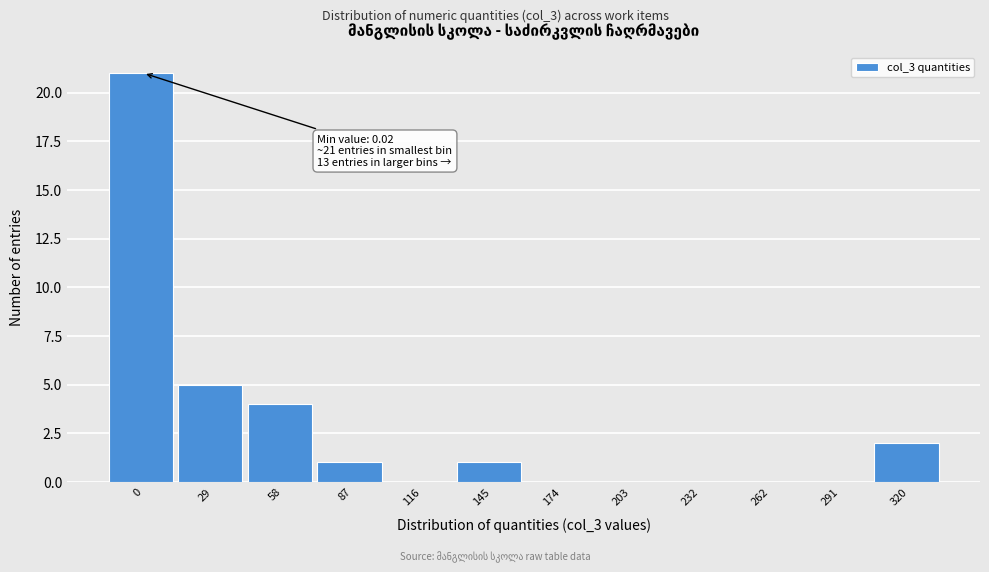

Reading right to left, transcribe all the data shown in this chart.

320=2	291=0	262=0	232=0	203=0	174=0	145=1	116=0	87=1	58=4	29=5	0=21